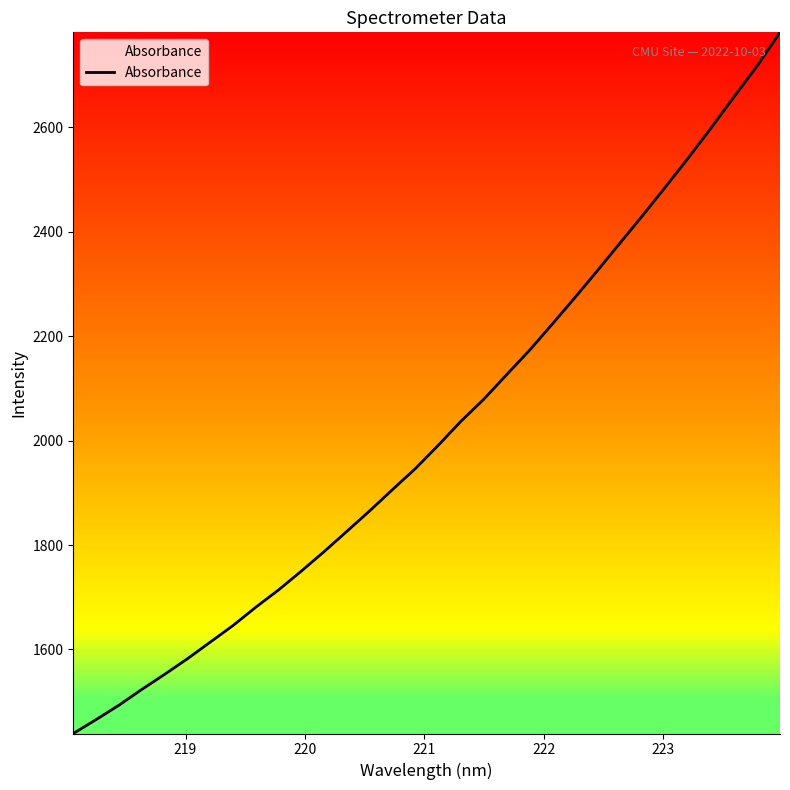

What is the difference between the maximum and minimum values?

1343.3